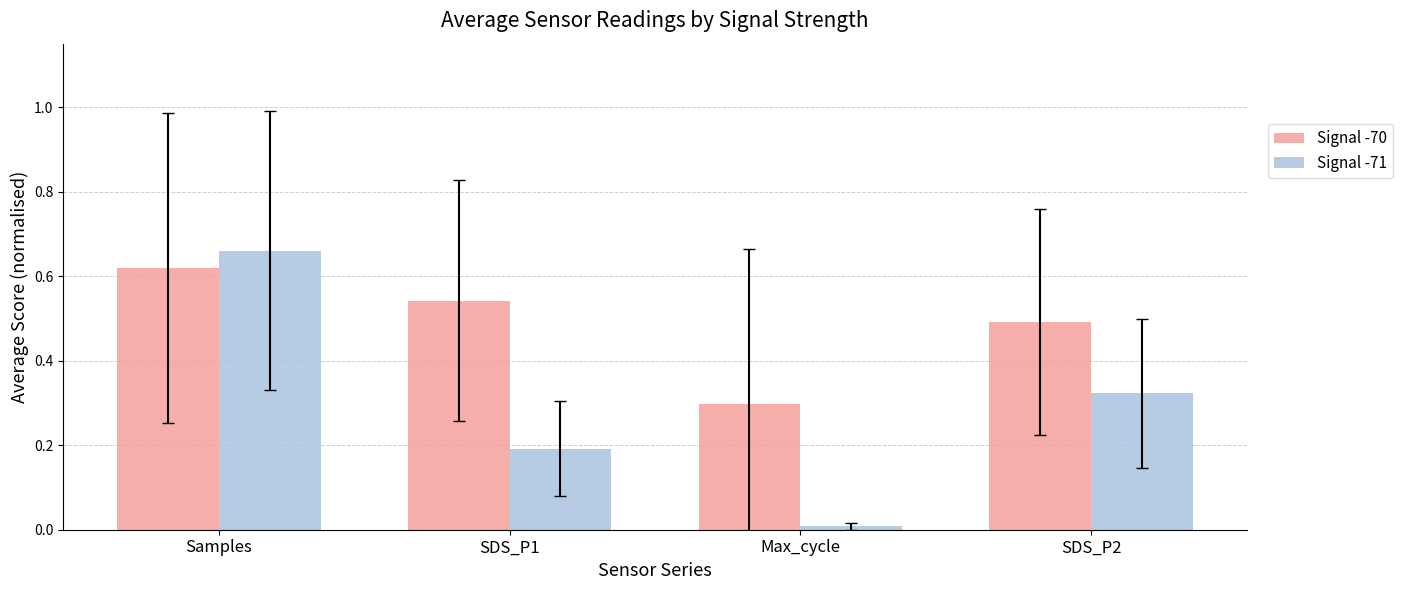

What is the label of the 2nd bar from the right?

Max_cycle